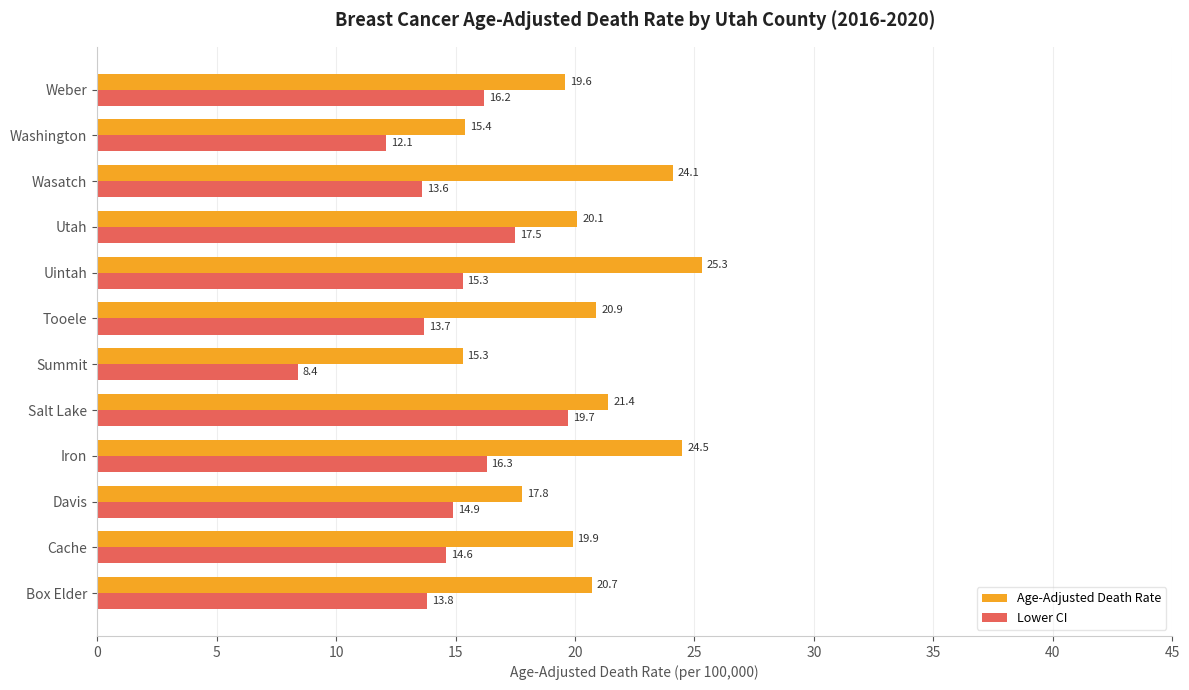

How many data points does each series have?

12